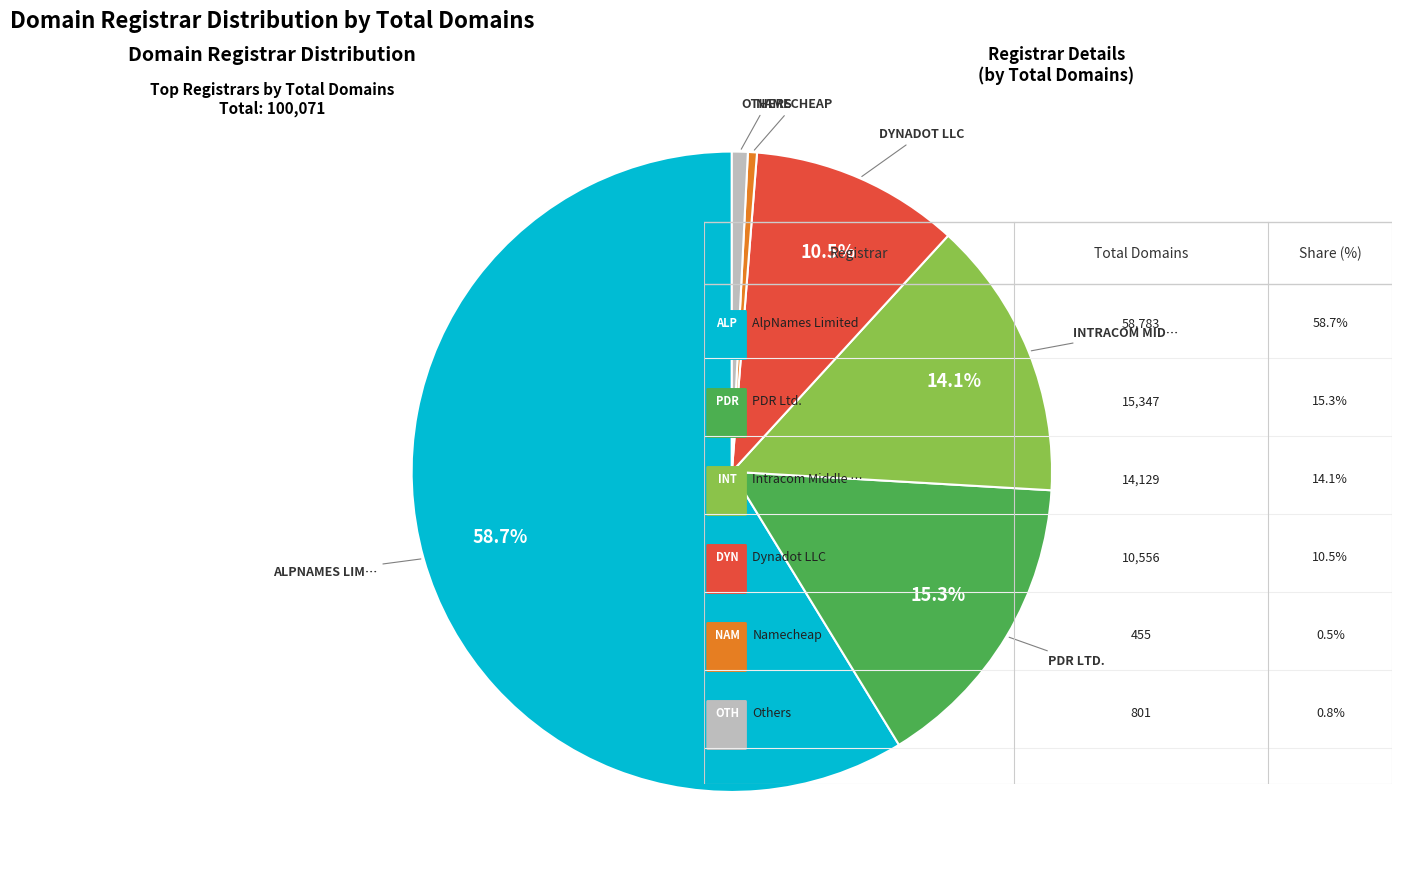

Is there any slice that represents more than half of the pie?

Yes